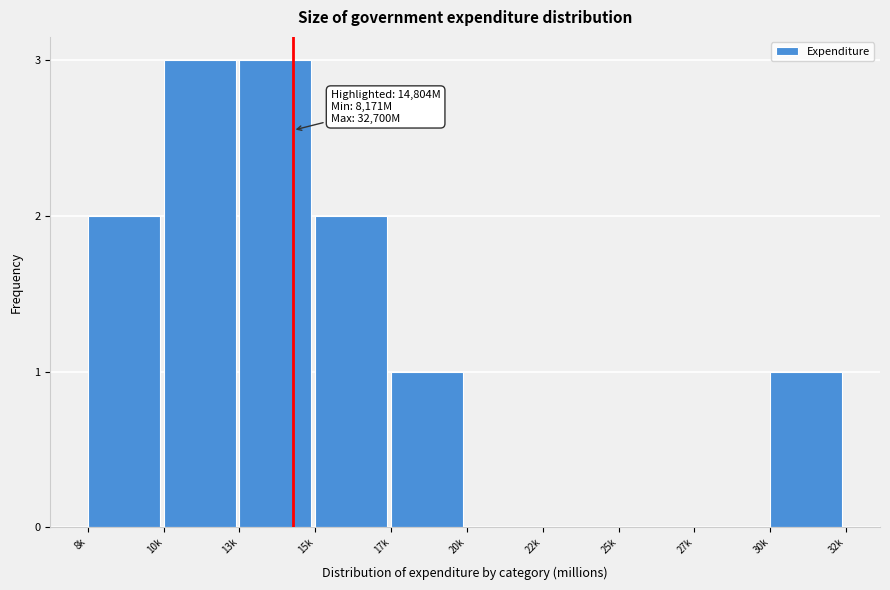

Reading left to right, what are all the values shown in this chart?

8k=2	10k=3	13k=3	15k=2	17k=1	20k=0	22k=0	25k=0	27k=0	30k=1